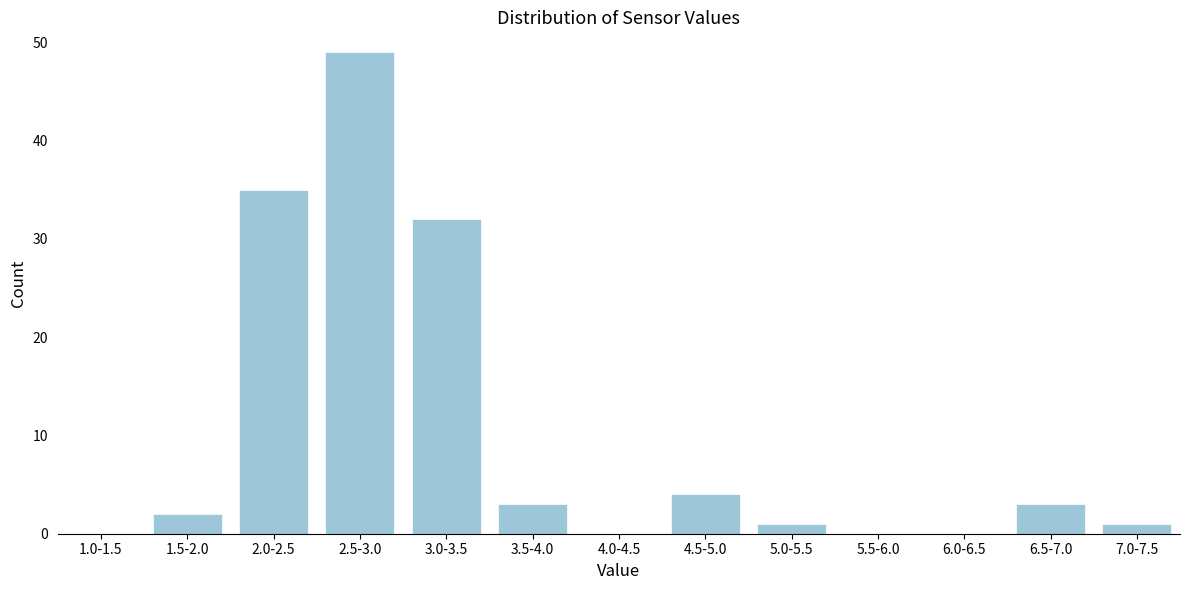

Reading left to right, extract all data points from this chart.

1.0-1.5=0	1.5-2.0=2	2.0-2.5=35	2.5-3.0=49	3.0-3.5=32	3.5-4.0=3	4.0-4.5=0	4.5-5.0=4	5.0-5.5=1	5.5-6.0=0	6.0-6.5=0	6.5-7.0=3	7.0-7.5=1